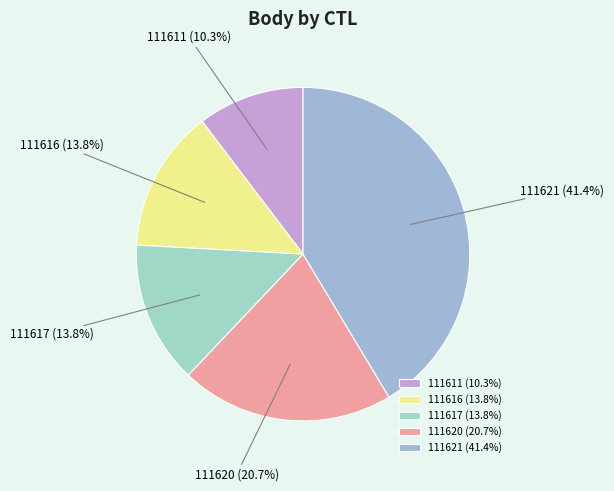

True or false: 111611 accounts for 1% of the total.

False